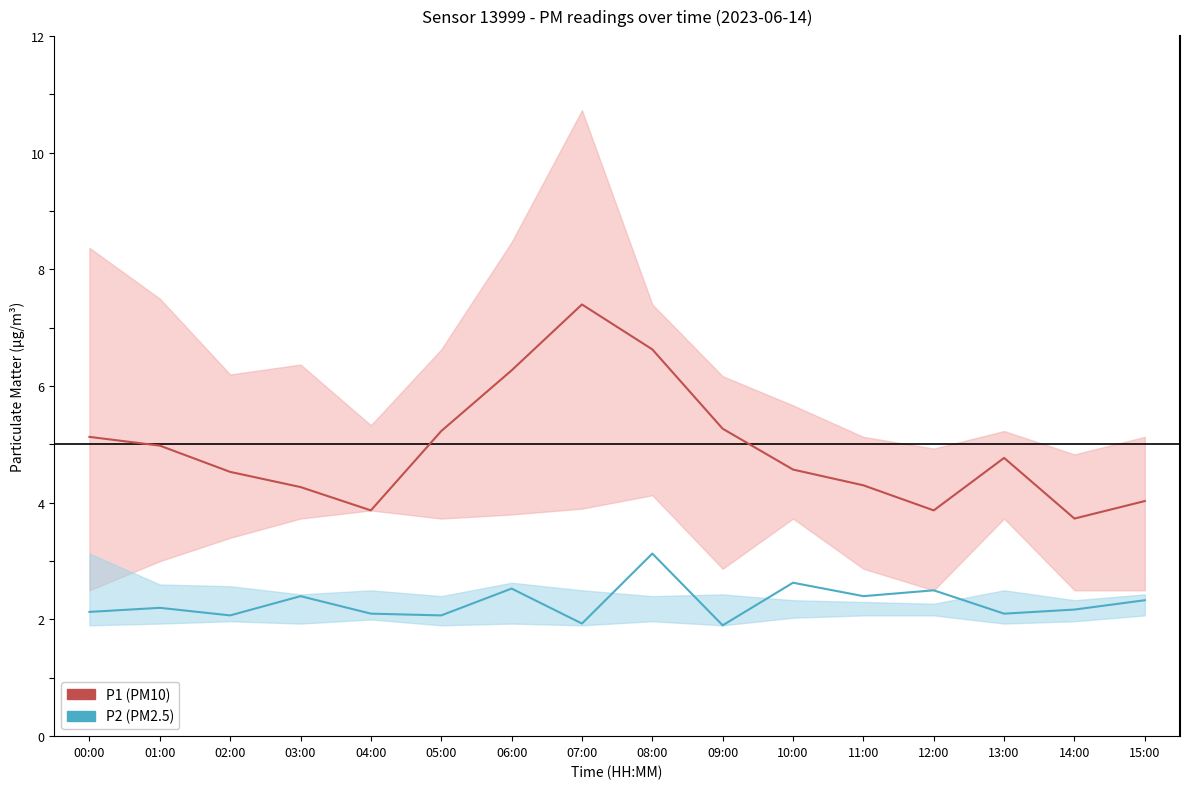

What is the label of the 14th point from the right?

02:00